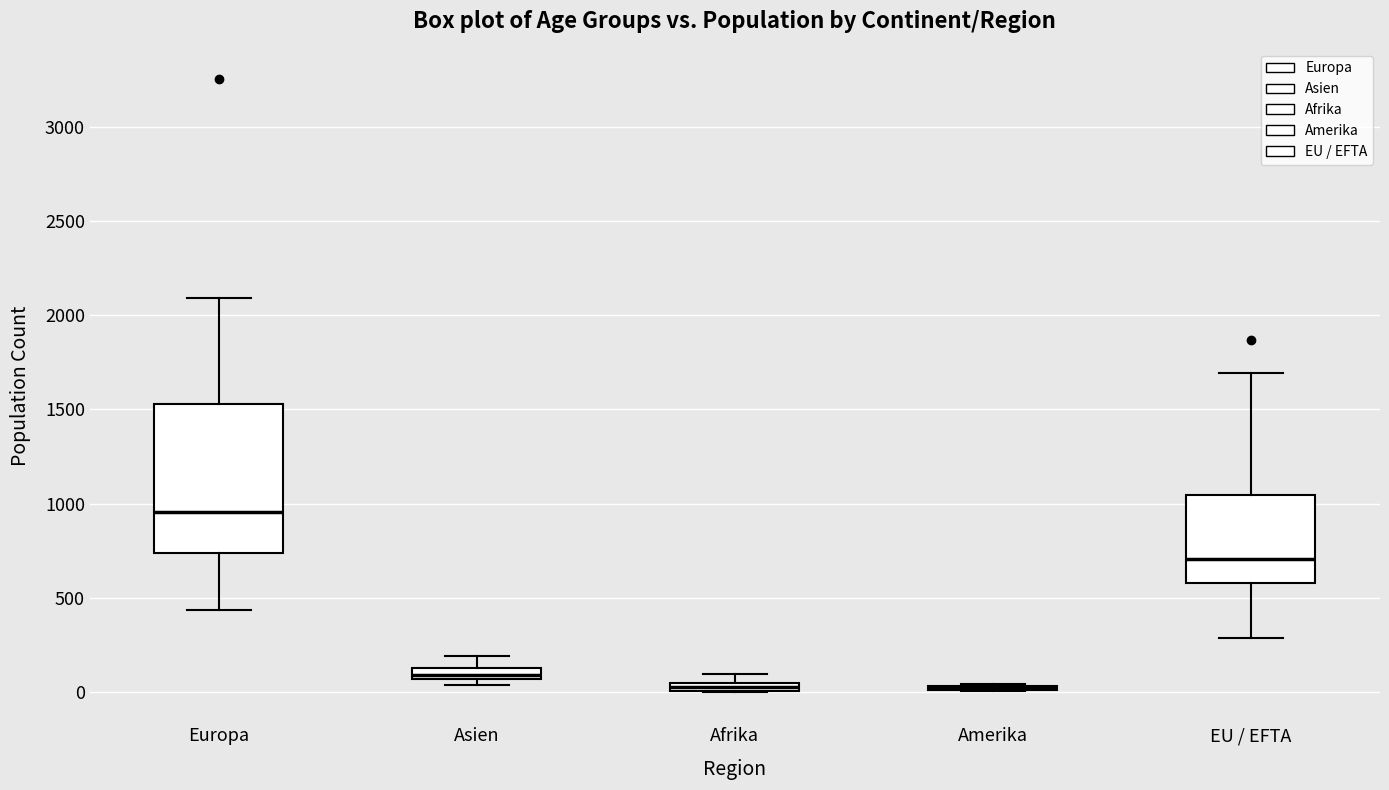

Comparing the boxes themselves (not the whiskers), which one is the tallest?

Europa